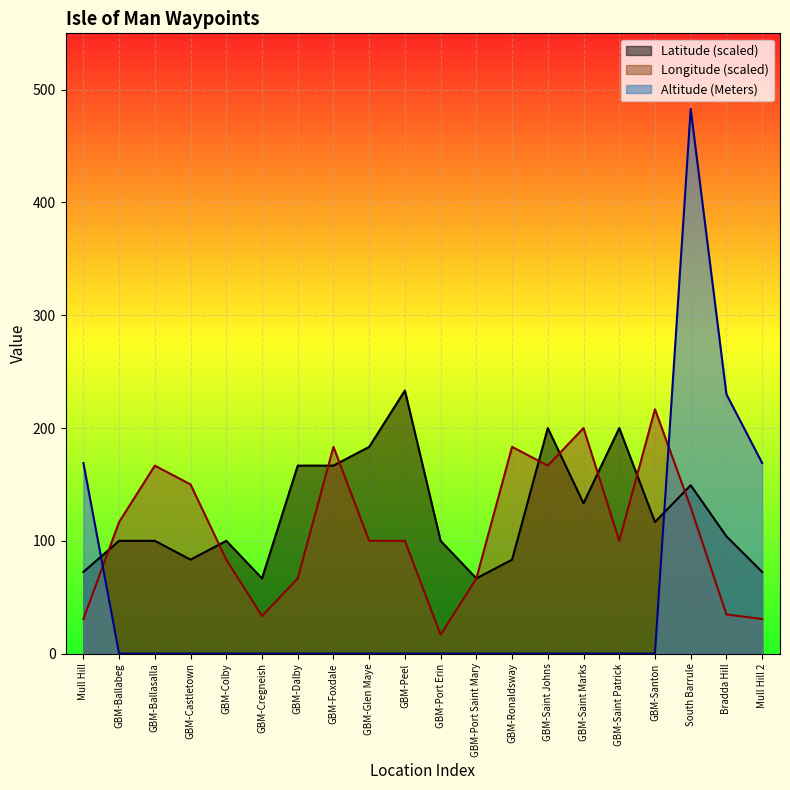

Count the number of categories in the chart.

20